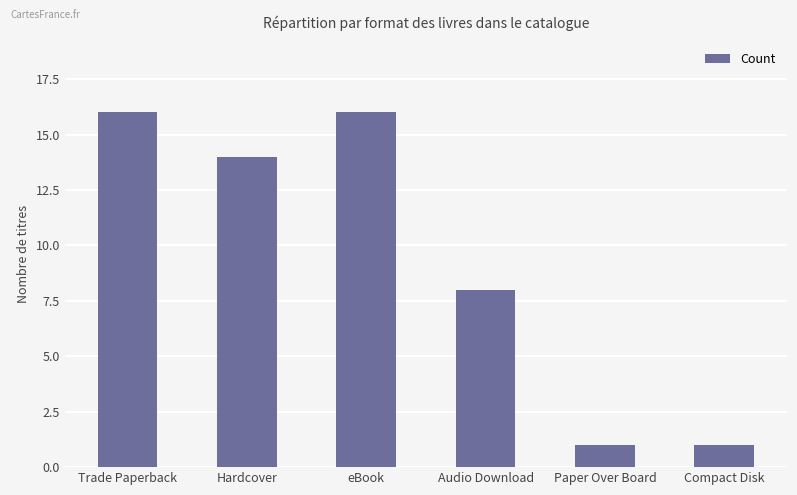

What position from the left is Hardcover?

2